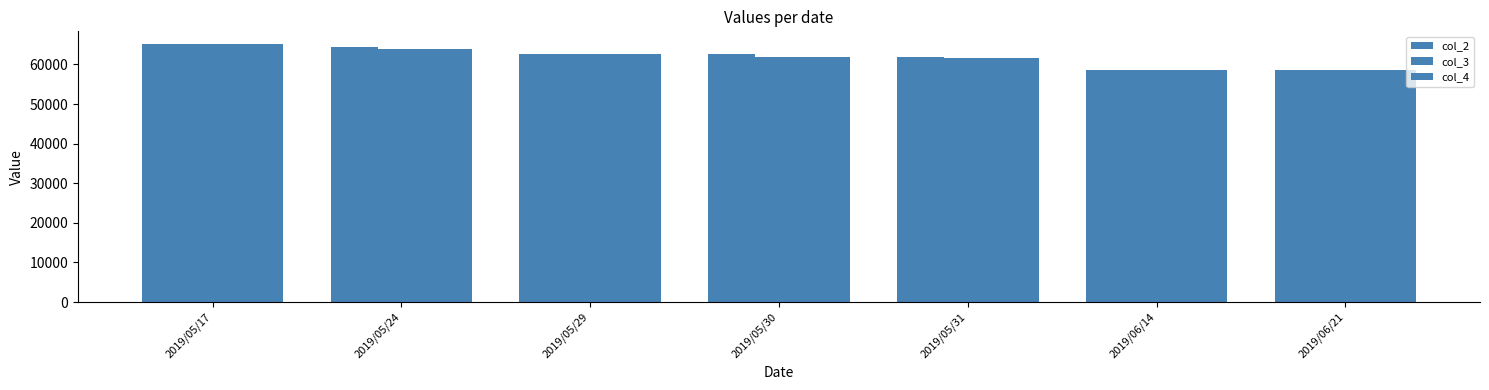

What is the difference between the maximum and minimum values in the col_2 series?

6600